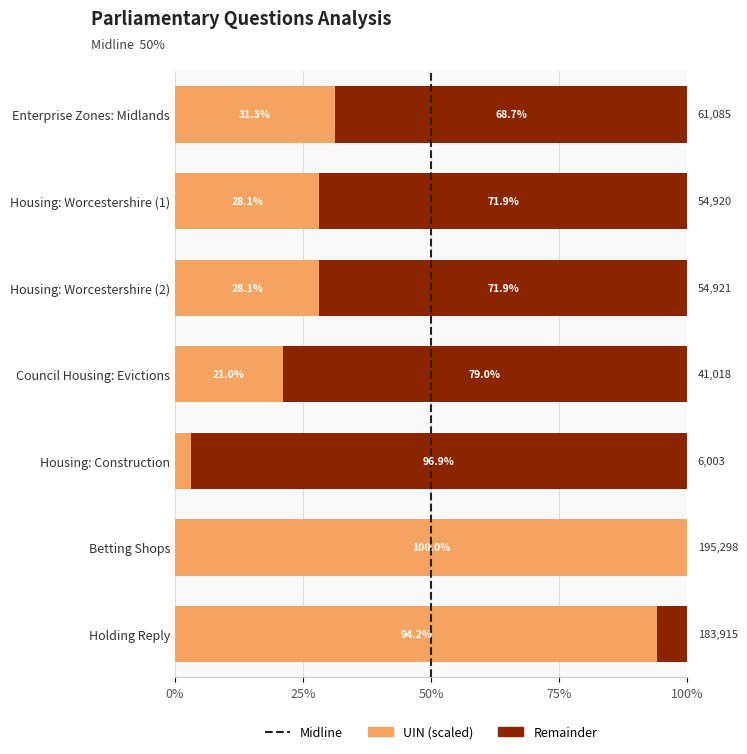

Where is UIN (scaled) nearest to the value 51?

Enterprise Zones: Midlands